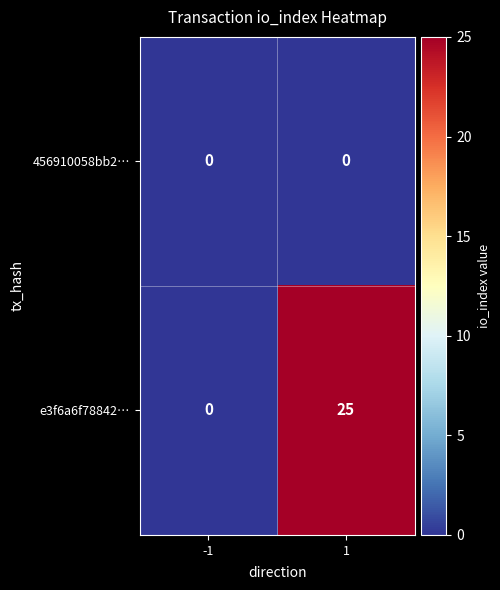

What is the sum of the e3f6a6f78842… values at -1 and 1?

25